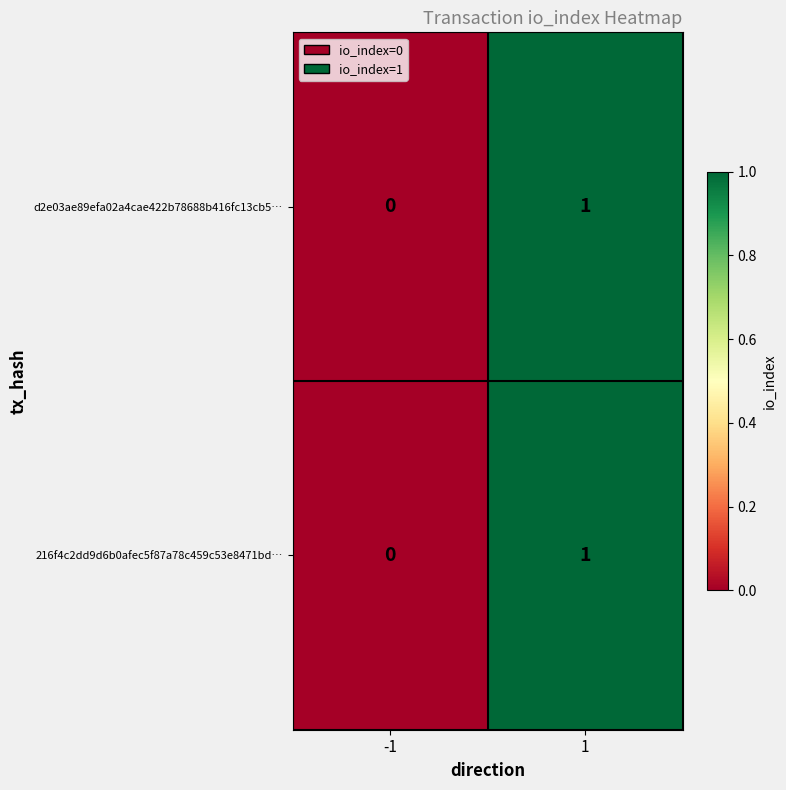

Reading left to right, what are all the values shown in this chart?

d2e03ae89efa02a4cae422b78688b416fc13cb5…: -1=0	1=1
216f4c2dd9d6b0afec5f87a78c459c53e8471bd…: -1=0	1=1